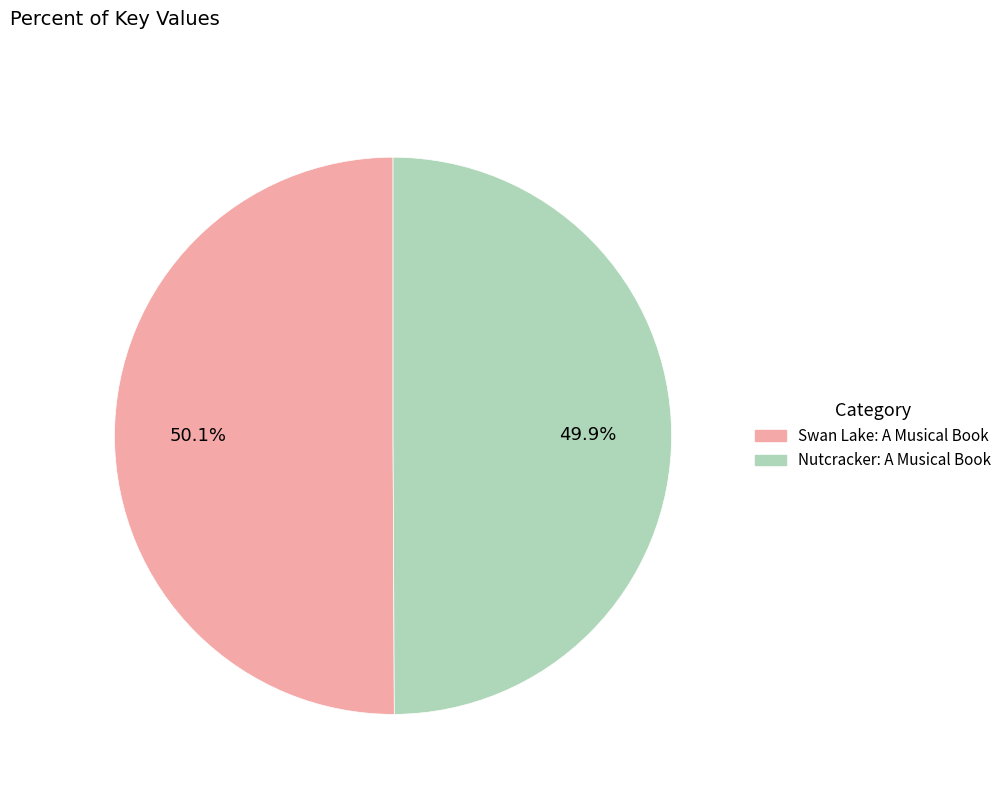

Approximately how many times larger is the value at Swan Lake: A Musical Book compared to Nutcracker: A Musical Book?

1.0